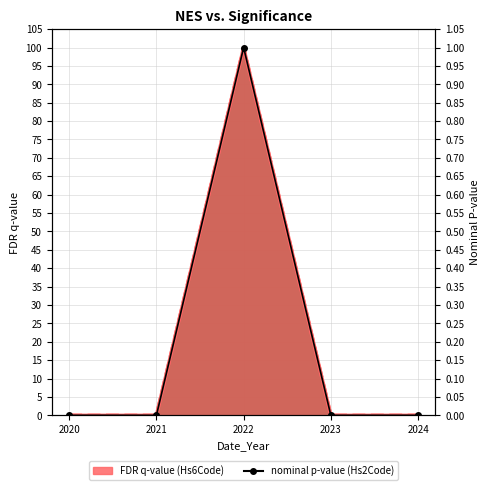

How many values in Hs6Code are above zero?

1